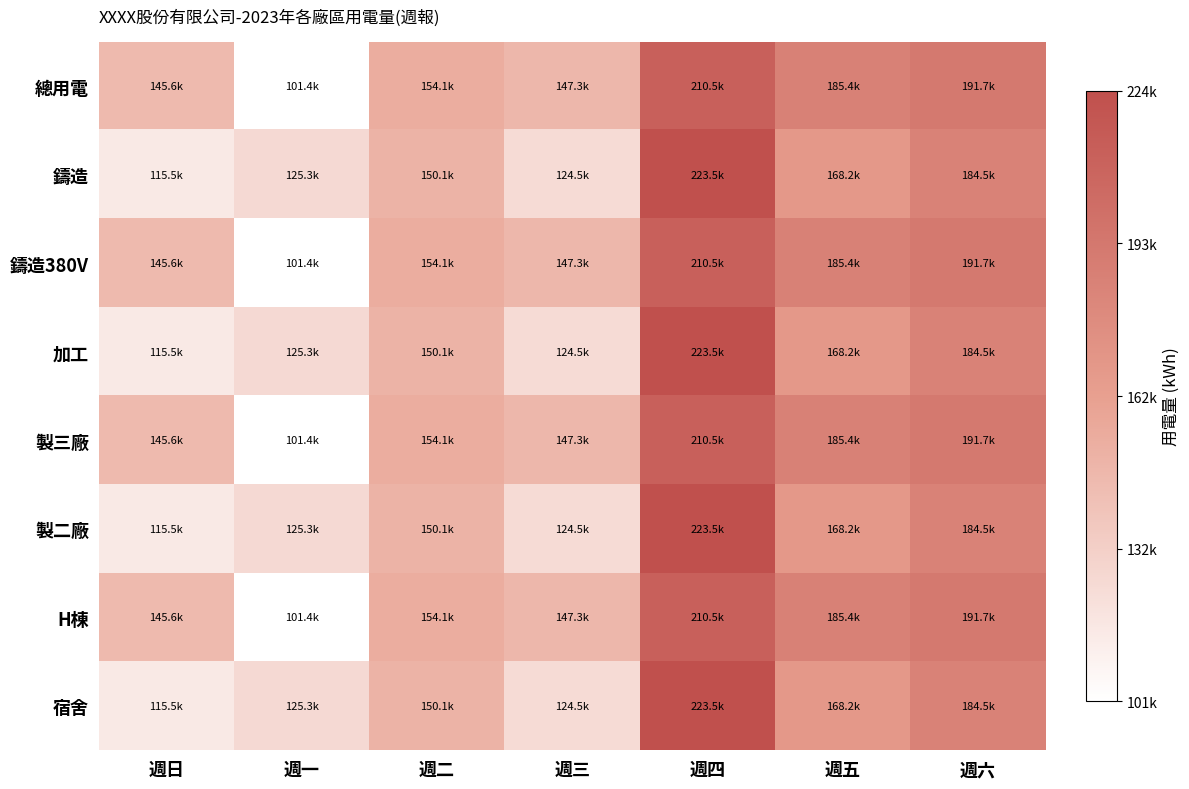

Which label corresponds to the smallest value in the chart?

週一